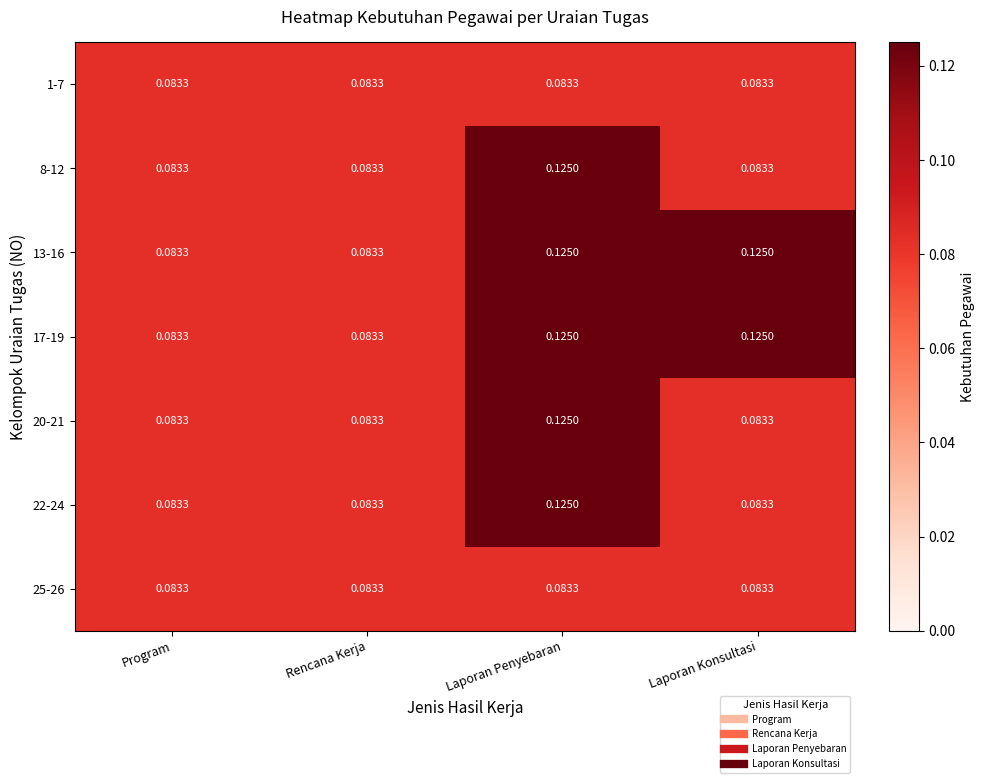

At which category is the sum across all series the highest?

Laporan Penyebaran